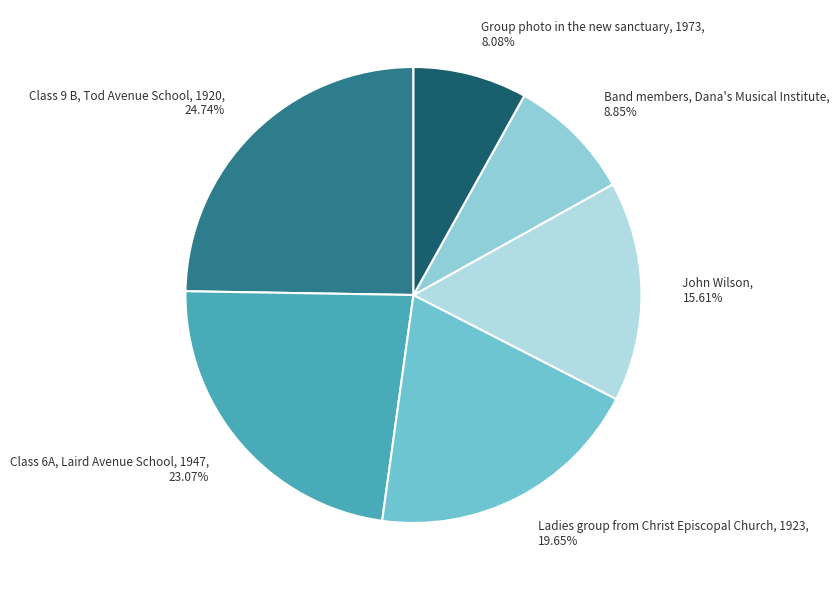

What is the ratio of the value at Class 6A, Laird Avenue School, 1947 to the value at Ladies group from Christ Episcopal Church, 1923?

1.2